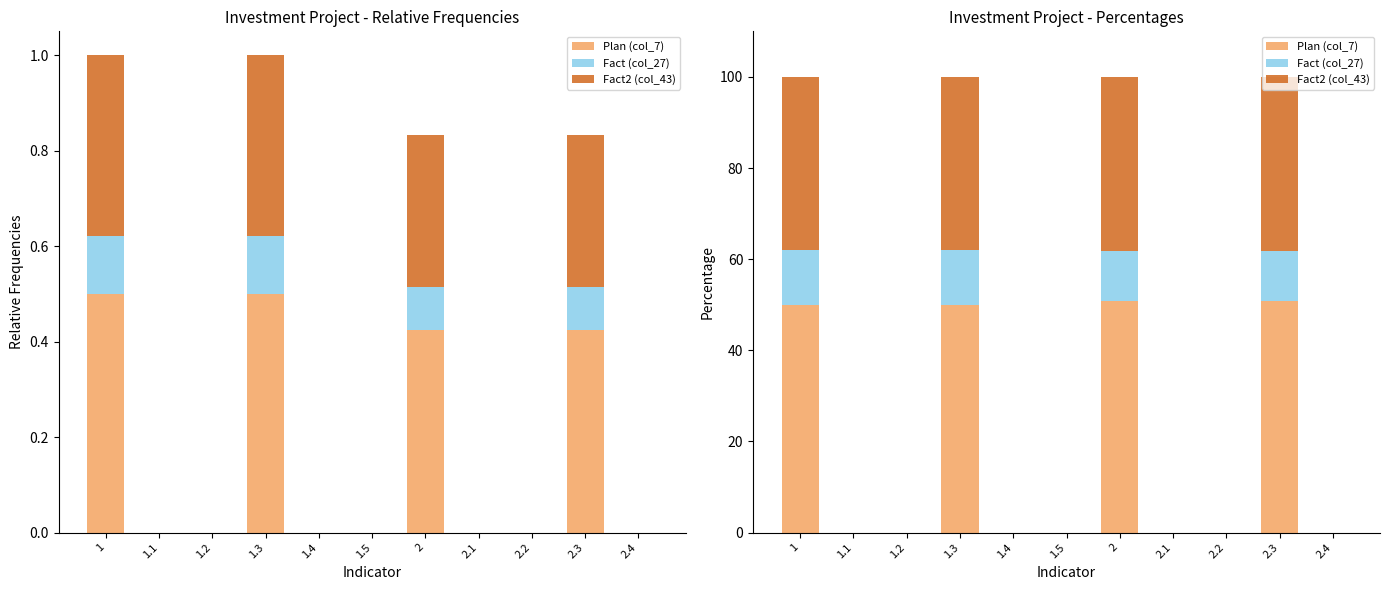

At 2.2, list the series in order from smallest to largest.

Plan (col_7), Fact (col_27), Fact2 (col_43)